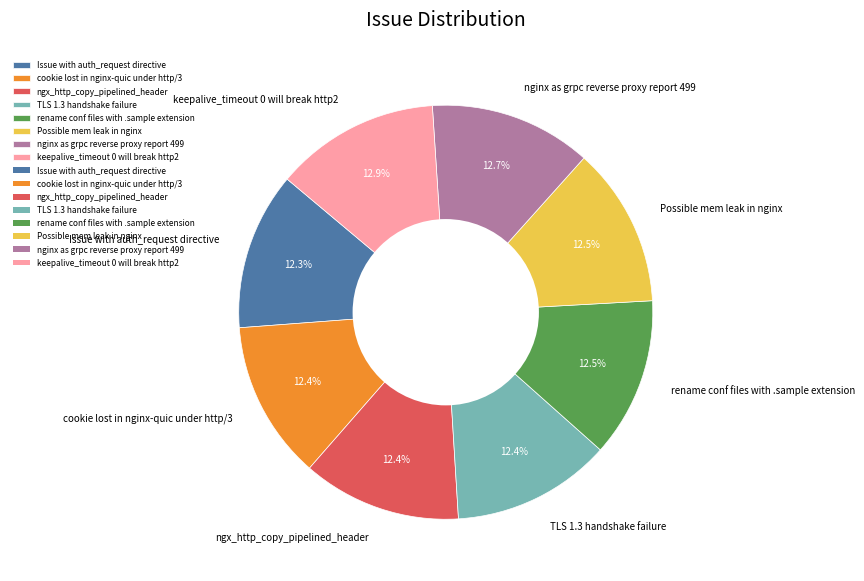

To the nearest percent, what is the difference between the largest and smallest slice percentages?

1%